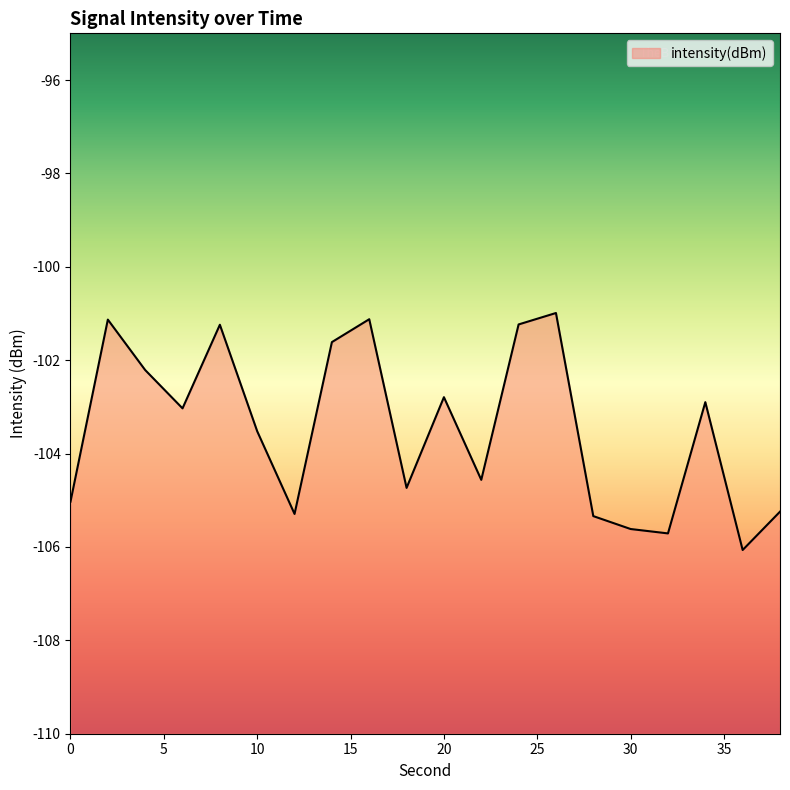

Where does the data first go above -103?

2